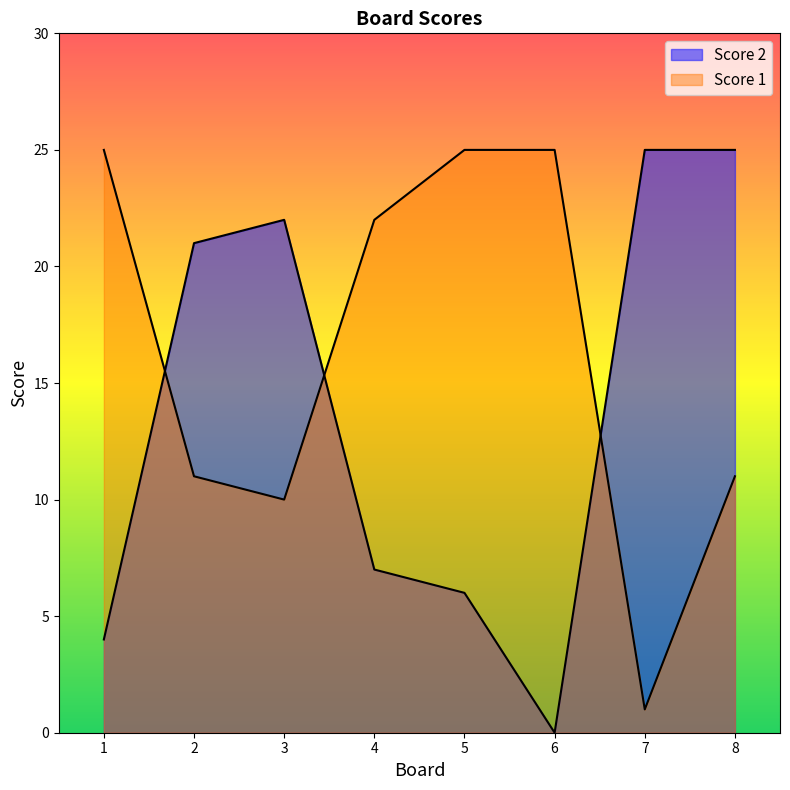

Which series has the largest total across all categories?

Score 1